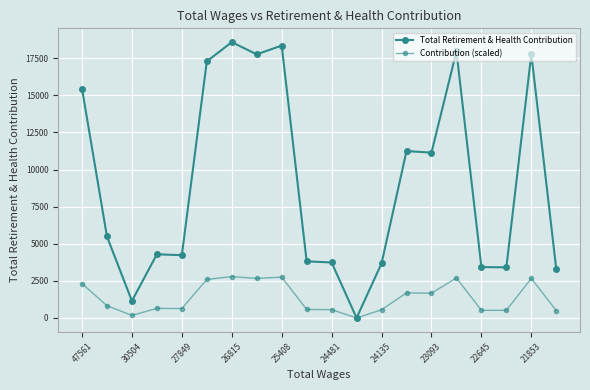

How many values in the Contribution (scaled) series exceed 823?

10